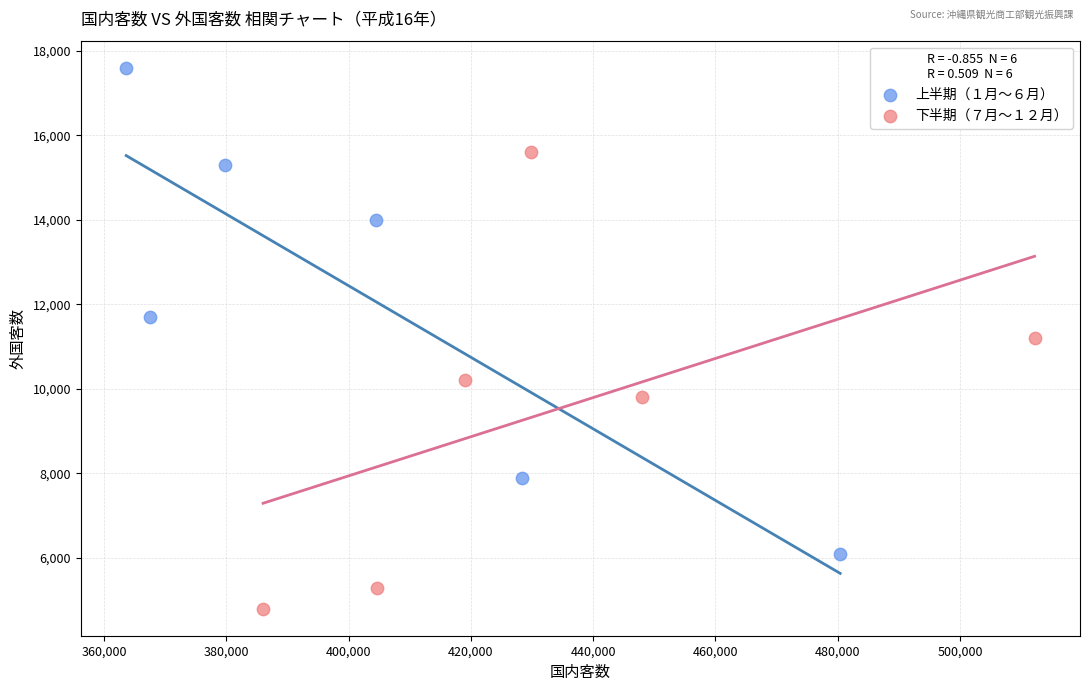

Which series contains the highest Y value?

上半期（１月〜６月）